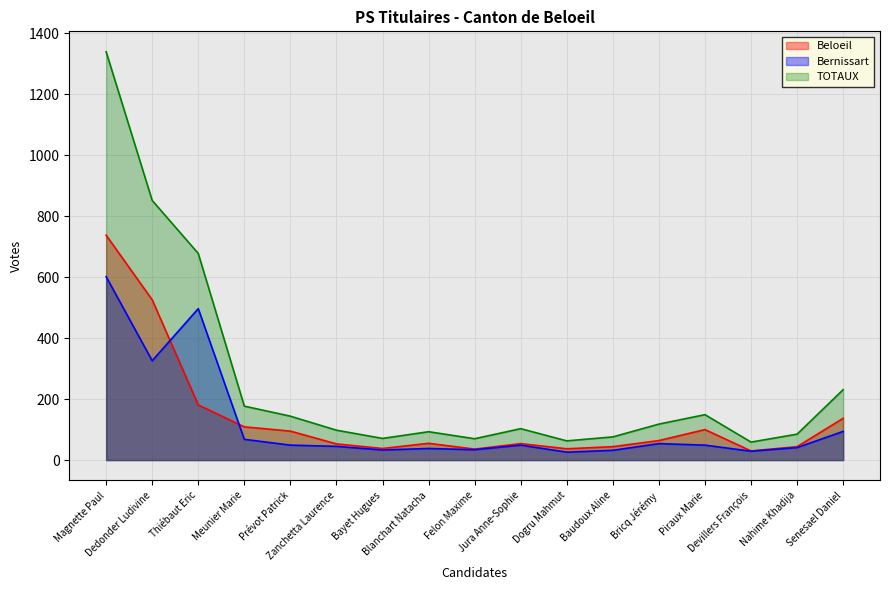

True or false: Beloeil has a value of 64 at Bricq Jérémy.

True